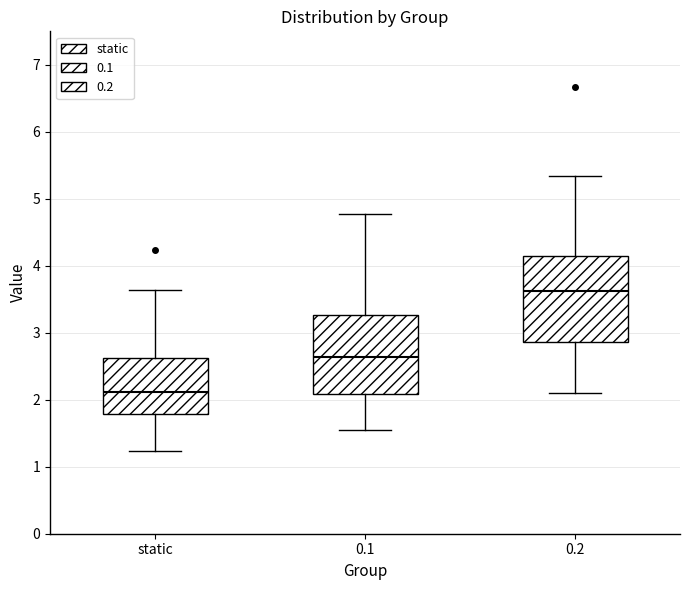

Comparing the boxes themselves (not the whiskers), which one is the tallest?

0.2